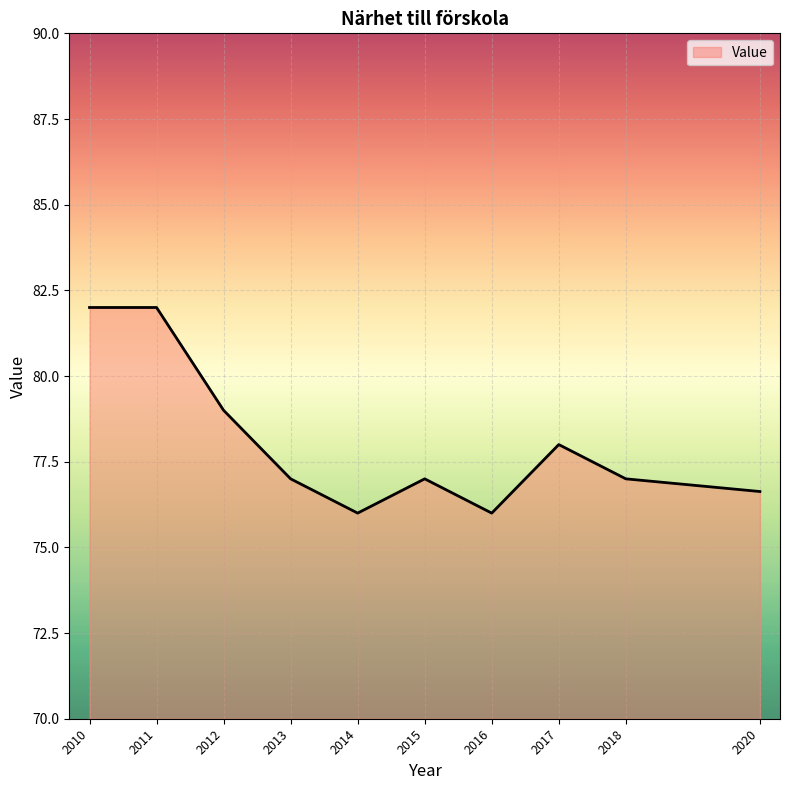

At which category does the data reach its first local valley?

2014